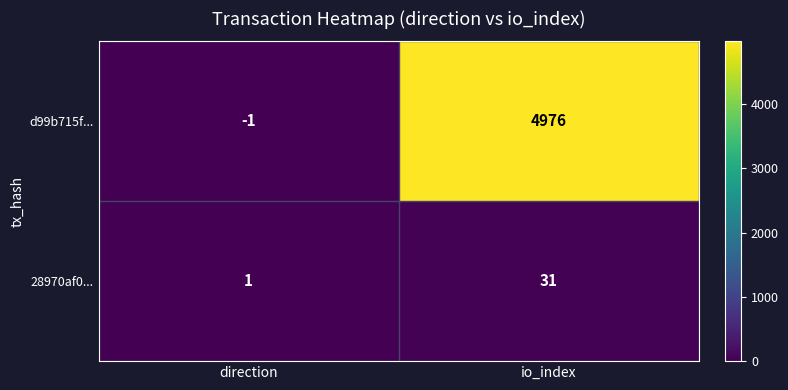

The value of 28970af0... at io_index is 11. True or false?

False